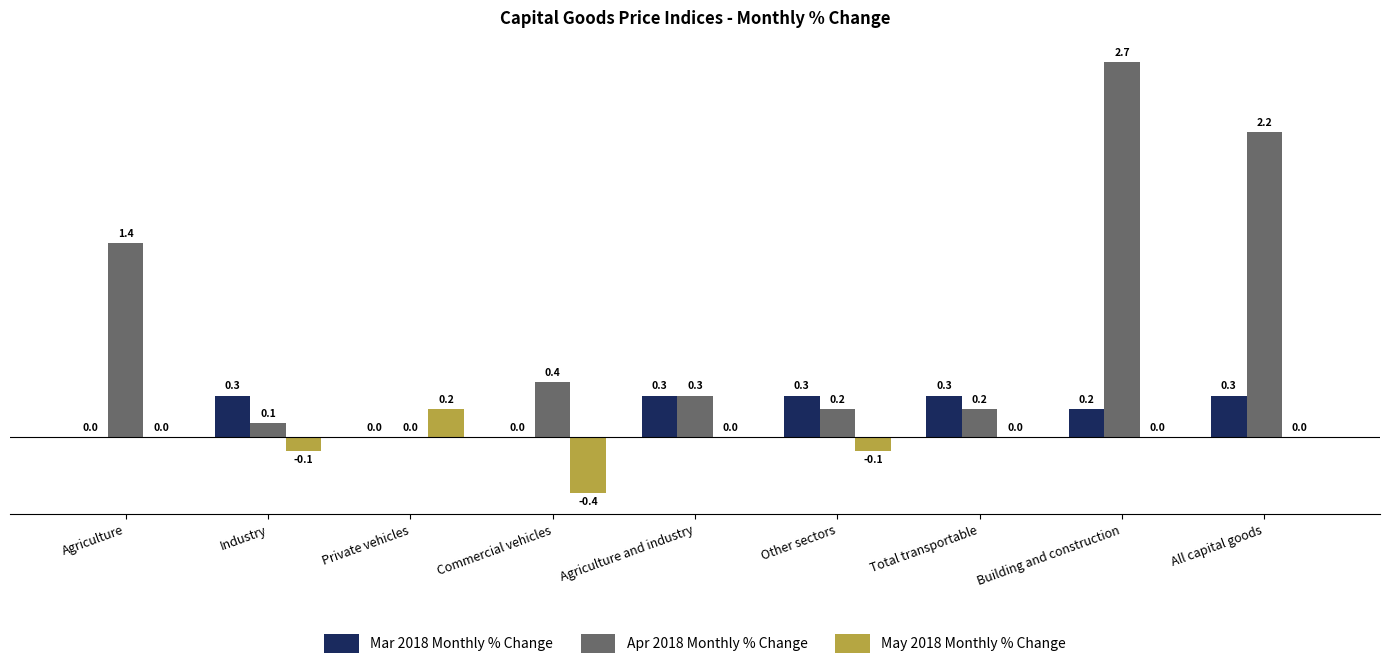

Reading left to right, what are all the values shown in this chart?

Mar 2018 Monthly % Change: Agriculture=0.0	Industry=0.3	Private vehicles=0.0	Commercial vehicles=0.0	Agriculture and industry=0.3	Other sectors=0.3	Total transportable=0.3	Building and construction=0.2	All capital goods=0.3
Apr 2018 Monthly % Change: Agriculture=1.4	Industry=0.1	Private vehicles=0.0	Commercial vehicles=0.4	Agriculture and industry=0.3	Other sectors=0.2	Total transportable=0.2	Building and construction=2.7	All capital goods=2.2
May 2018 Monthly % Change: Agriculture=0.0	Industry=-0.1	Private vehicles=0.2	Commercial vehicles=-0.4	Agriculture and industry=0.0	Other sectors=-0.1	Total transportable=0.0	Building and construction=0.0	All capital goods=0.0